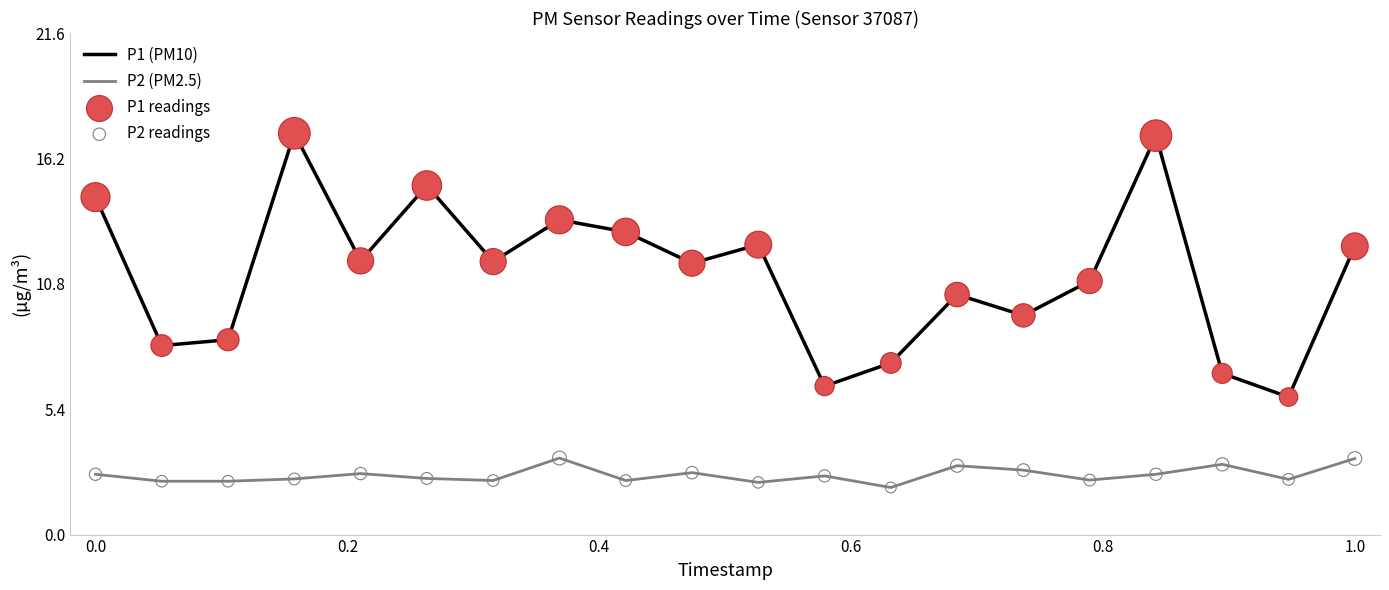

List the series in order of their peak value, lowest first.

P2 (PM2.5), P1 (PM10)